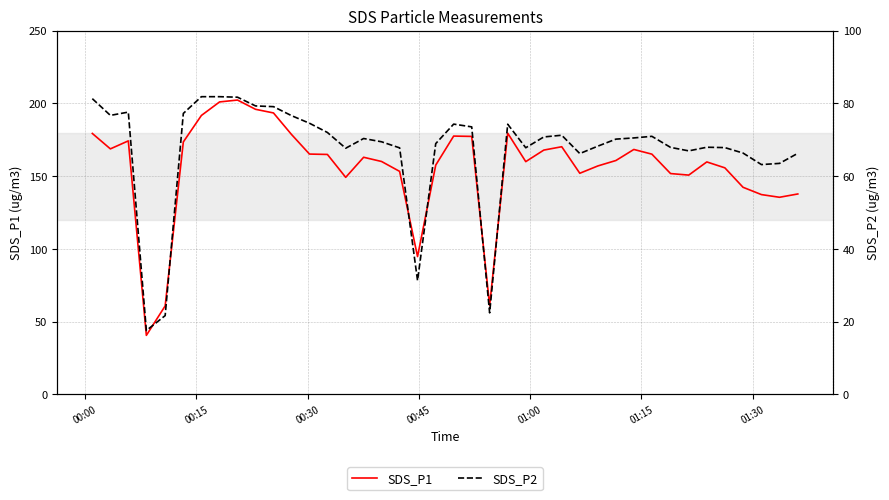

What are all the series names shown in the legend?

SDS_P1, SDS_P2